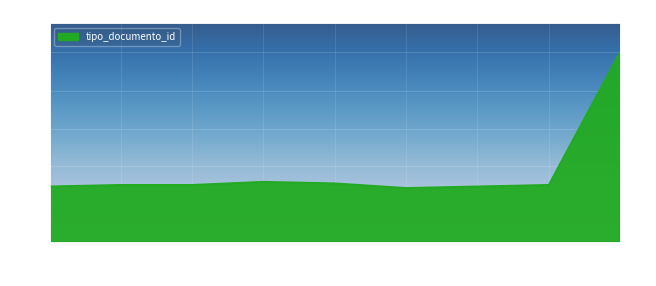

Between 2014-10-09 15:17:23 and 2014-10-09 15:19:35, which is larger?

2014-10-09 15:19:35